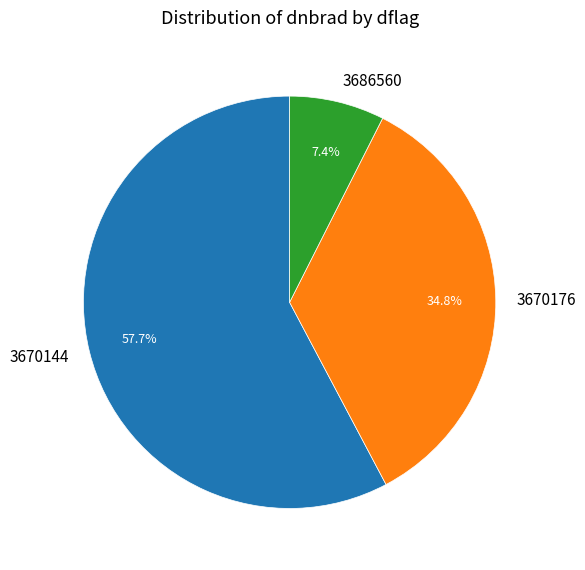

Which category has the biggest portion of the pie?

3670144